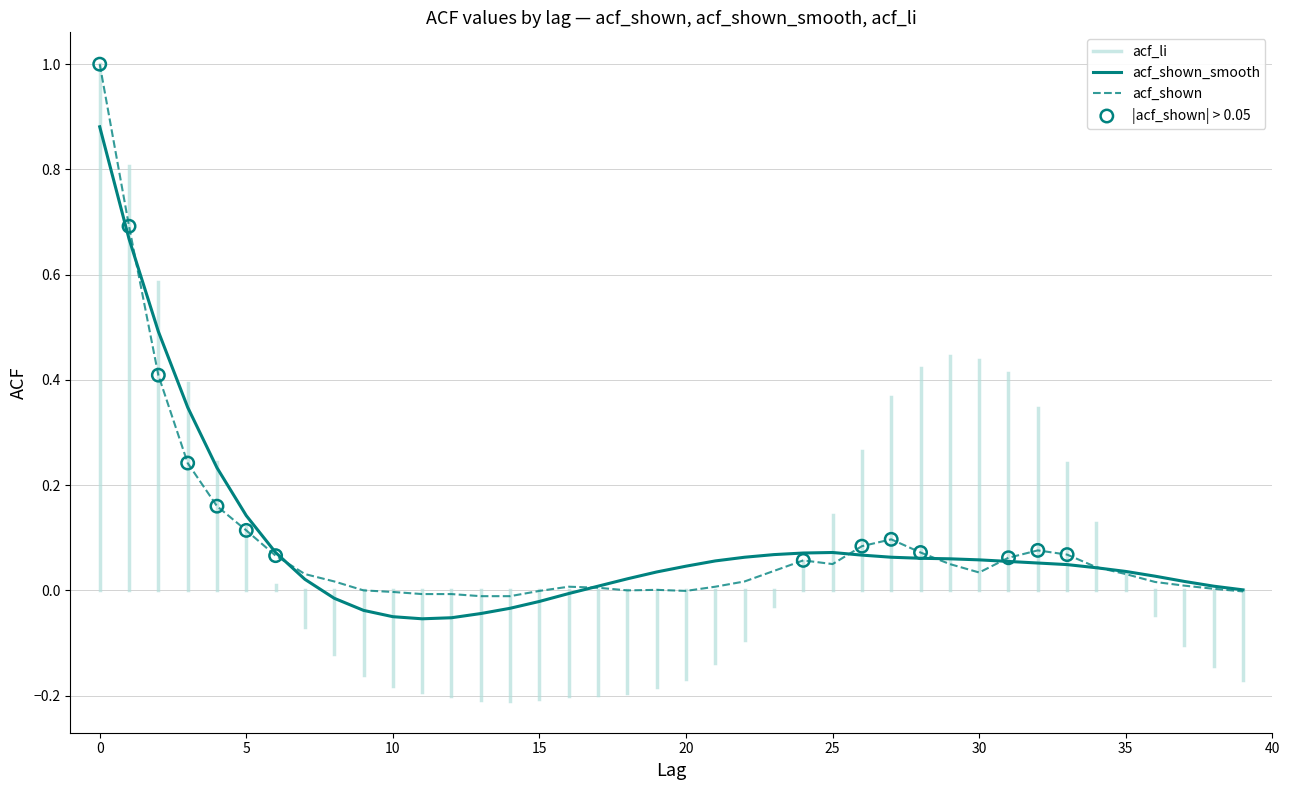

Which series has the largest total across all categories?

acf_shown_smooth